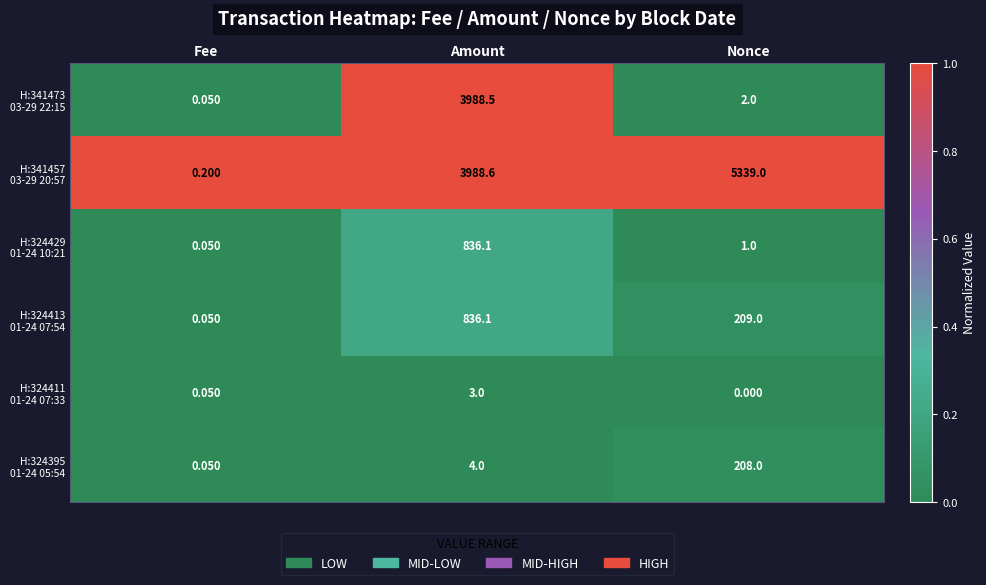

How many data points does each series have?

3